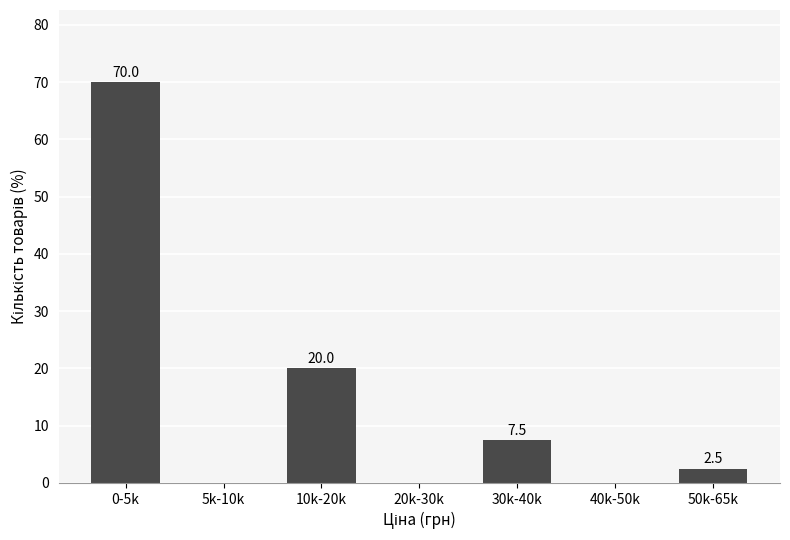

Reading left to right, what are all the values shown in this chart?

0-5k=70.0	5k-10k=0.0	10k-20k=20.0	20k-30k=0.0	30k-40k=7.5	40k-50k=0.0	50k-65k=2.5